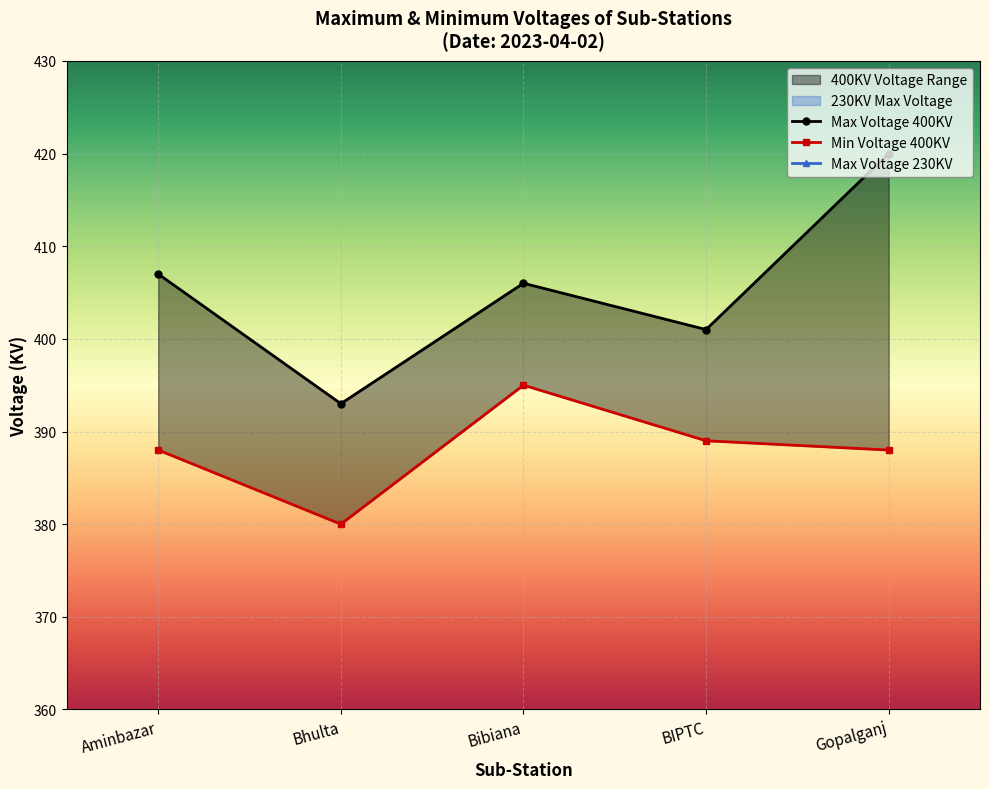

What is the approximate value of Min Voltage 400KV at BIPTC?

389